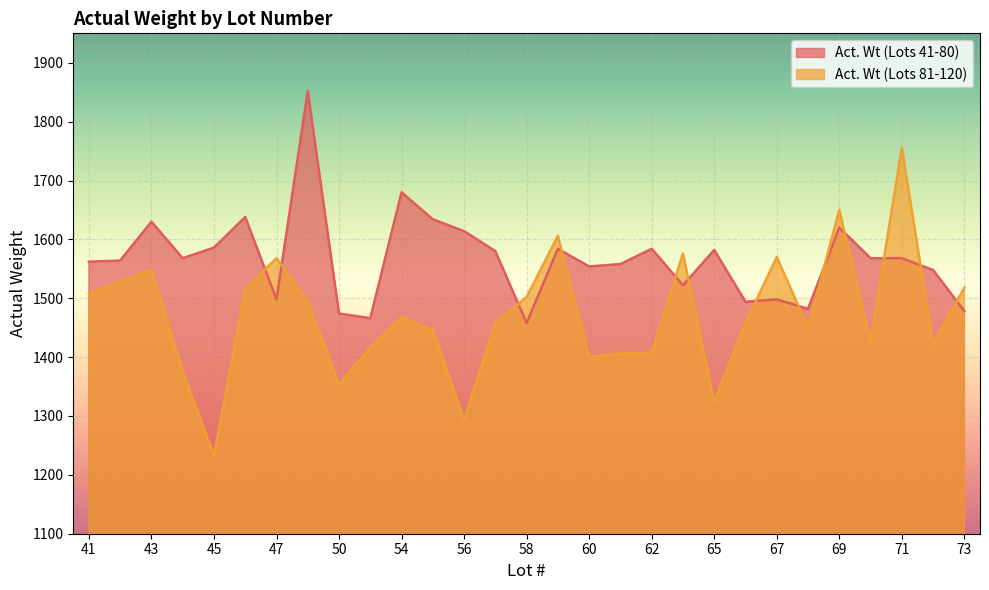

What is the difference between the highest and lowest values at 71?

188